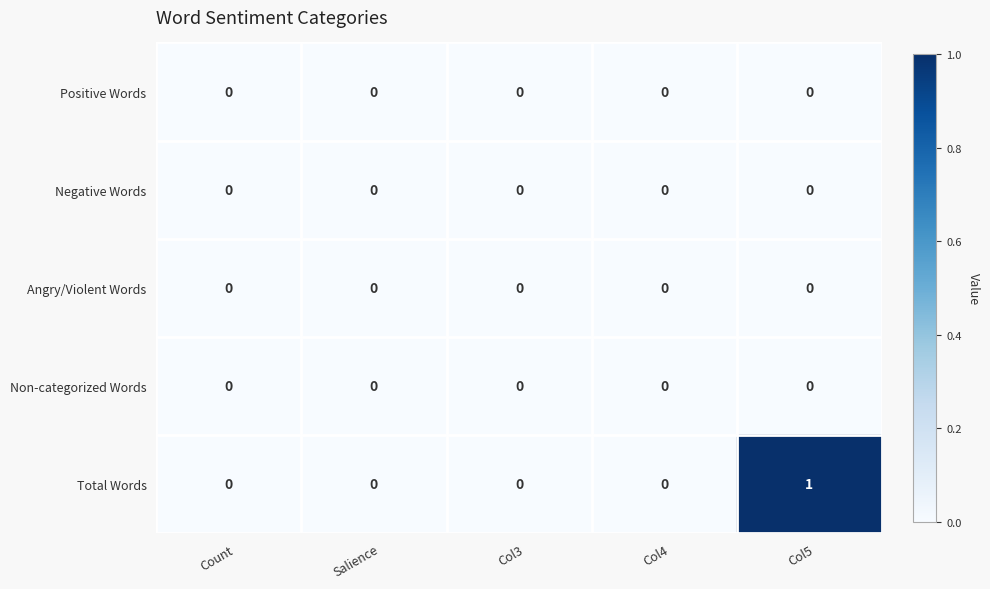

Count the number of categories in the chart.

5